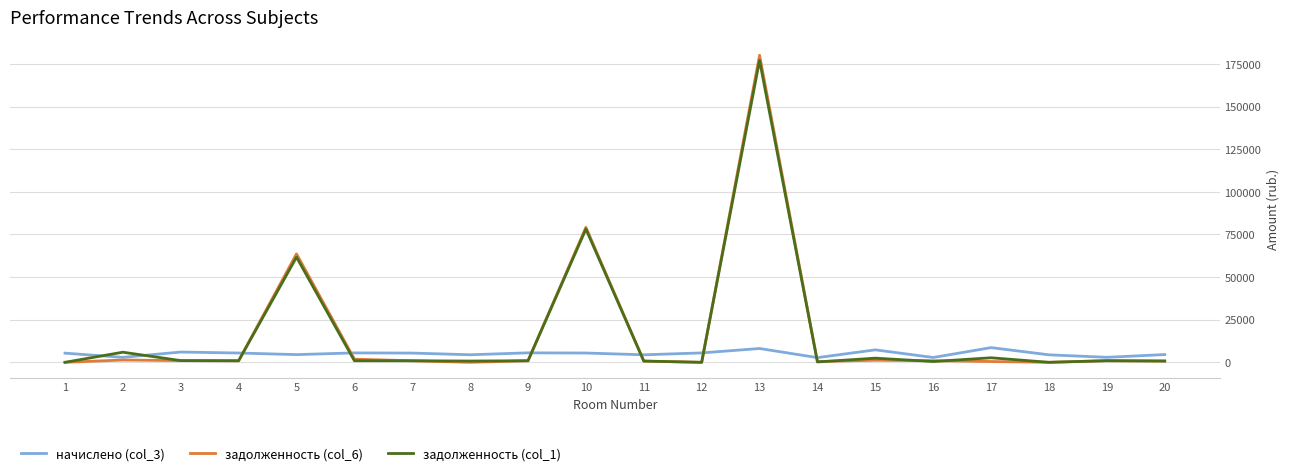

Where do задолженность (col_1) and начислено (col_3) first cross each other?

1 and 2